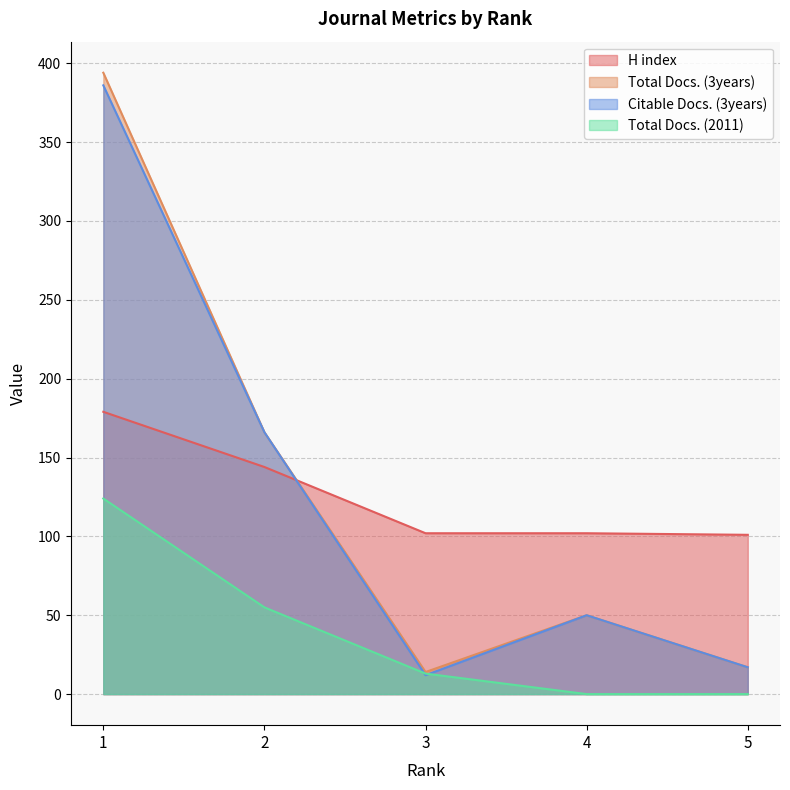

True or false: Total Docs. (2011) has more than 2 points higher than both neighbors.

False